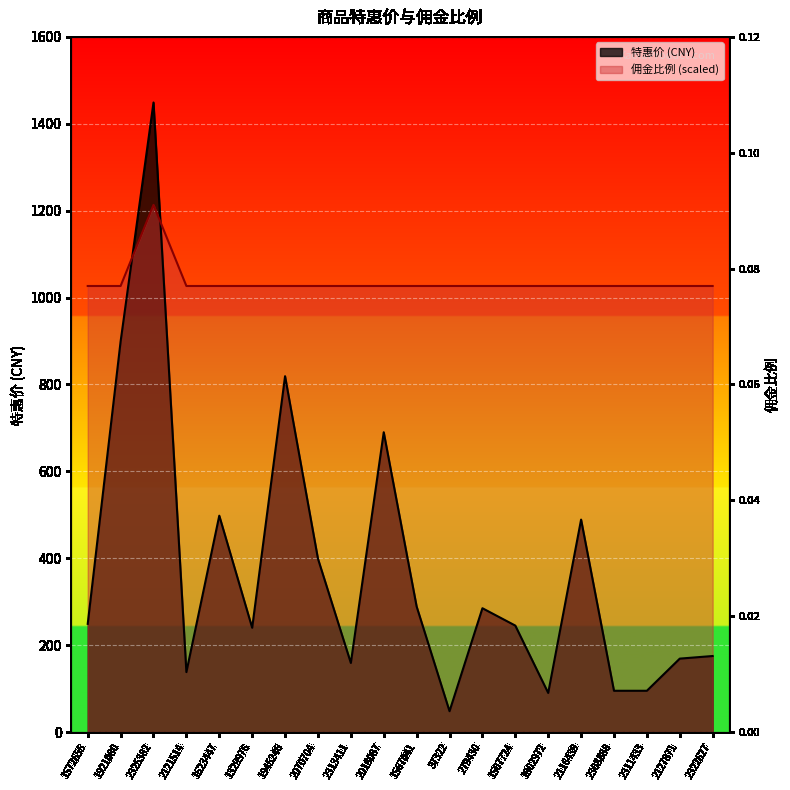

Rank the categories by 佣金比例 value from highest to lowest.

2325382, 1572655, 1921080, 2121514, 1623447, 1329976, 1945246, 2070704, 2313411, 2018087, 1567041, 37322, 279430, 1507724, 1802972, 2116439, 2308888, 2311433, 2127871, 2322627